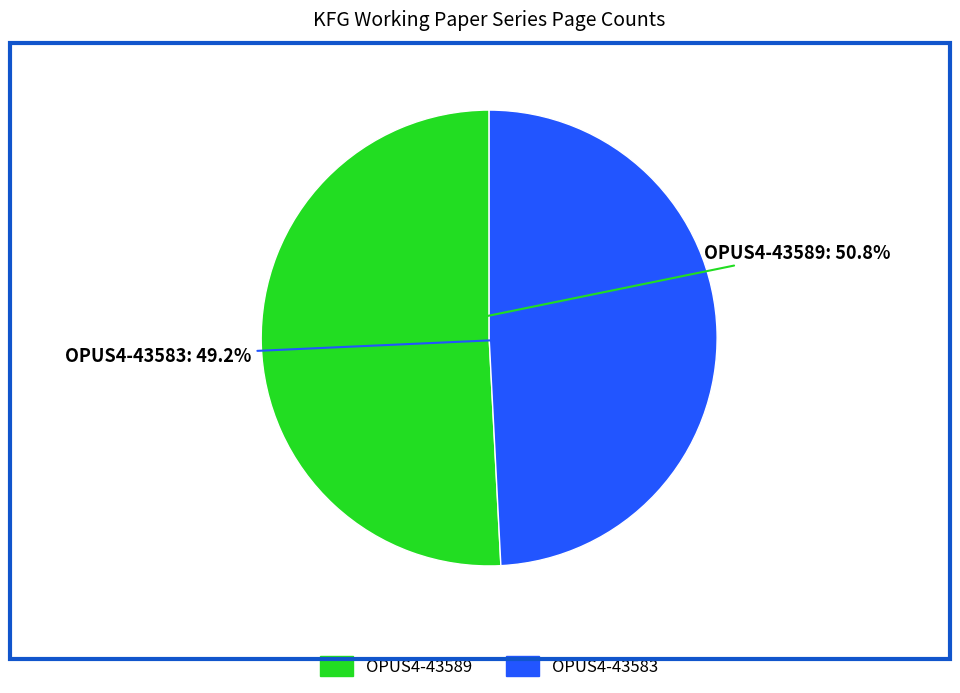

How many segments does this pie chart have?

2